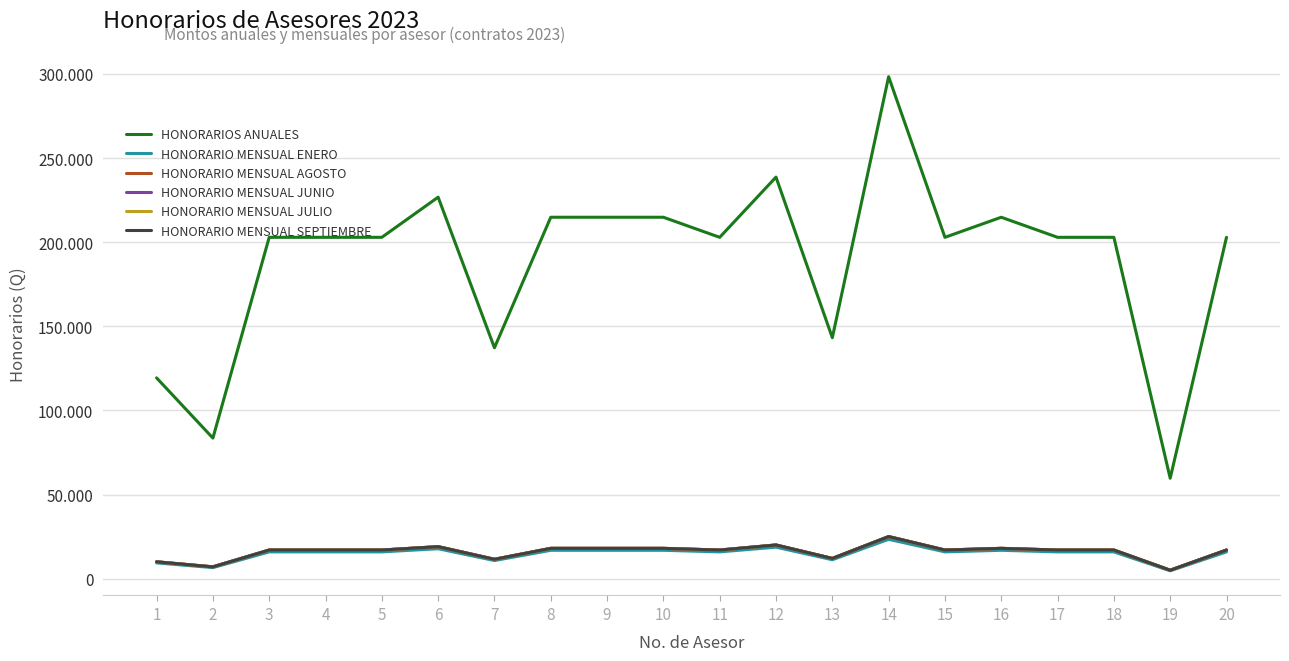

Does the chart display data point markers on the line(s)?

No